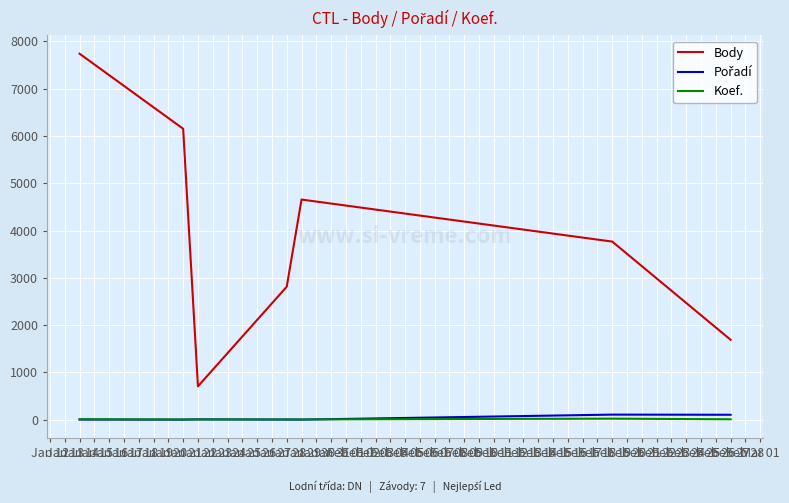

What is the maximum value shown in the chart?

7741